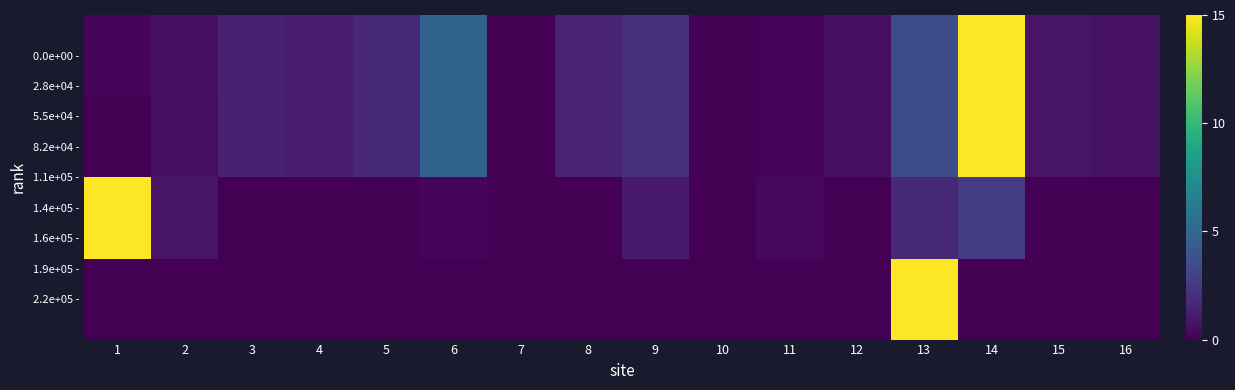

What is the total value across all series at 15?

1.6